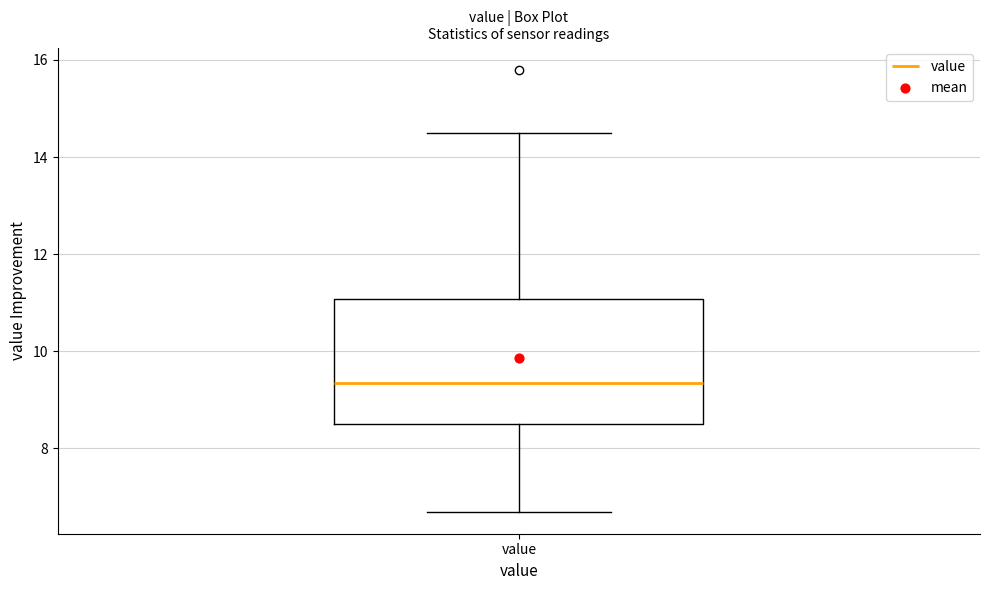

Where does the upper whisker of the box for value end on the y-axis? The values are not printed on the chart, so give them approximately, as read against the axis.

14.6